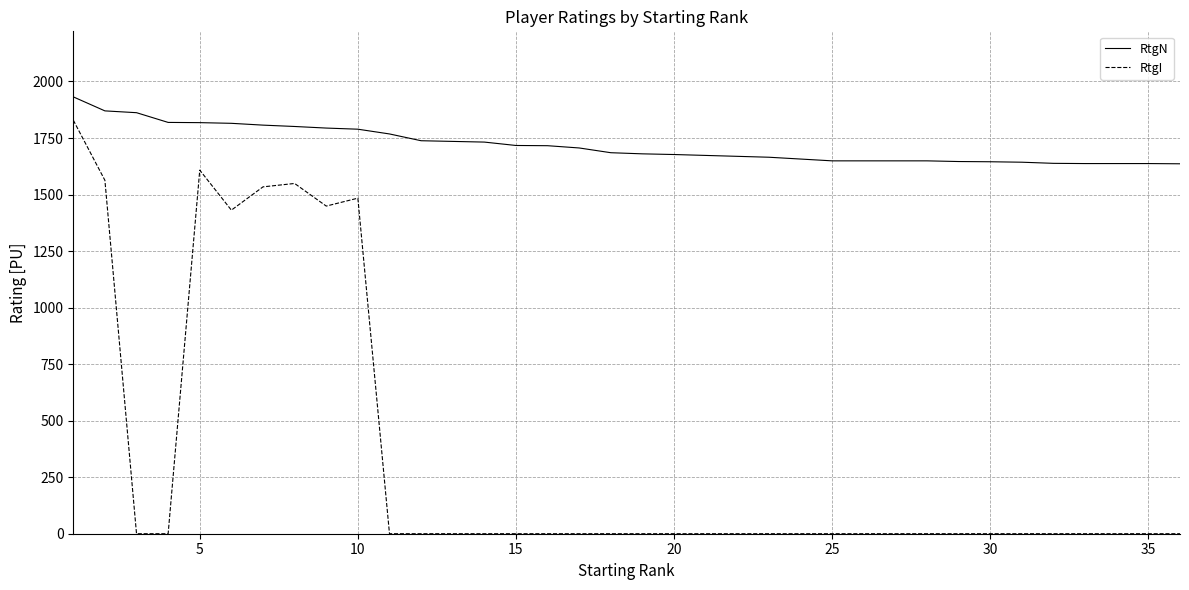

True or false: RtgN and RtgI intersect in this chart.

False